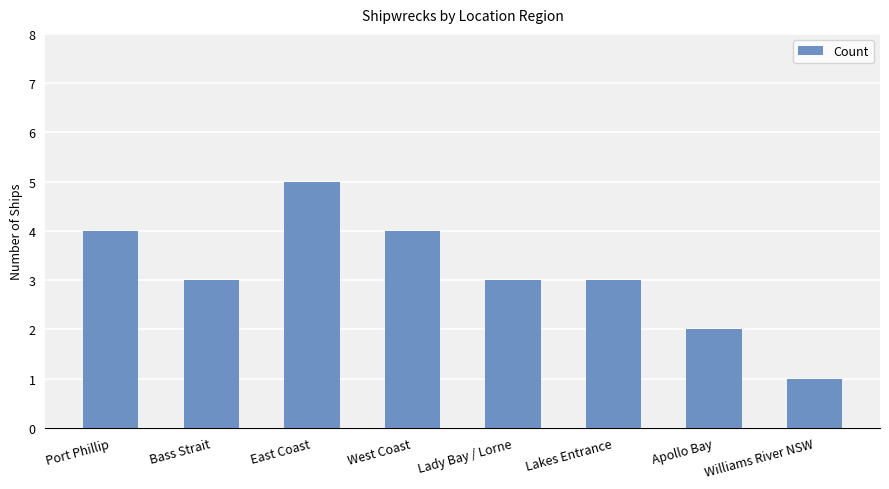

What is the label of the 3rd bar from the left?

East Coast